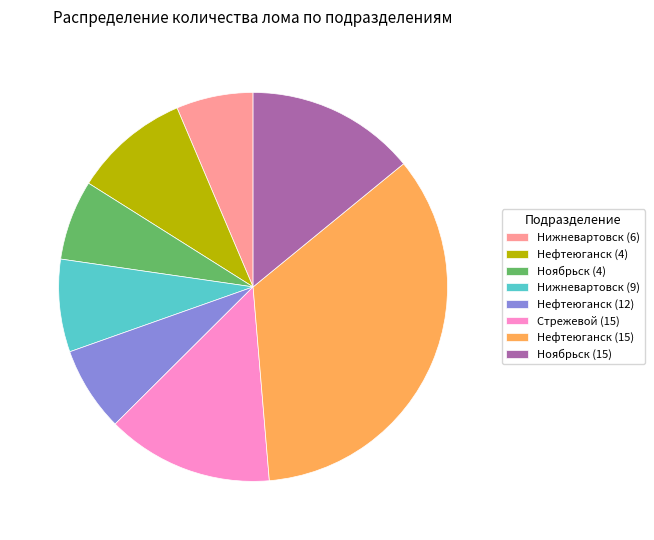

Which has a higher value, Нефтеюганск (4) or Стрежевой (15)?

Стрежевой (15)